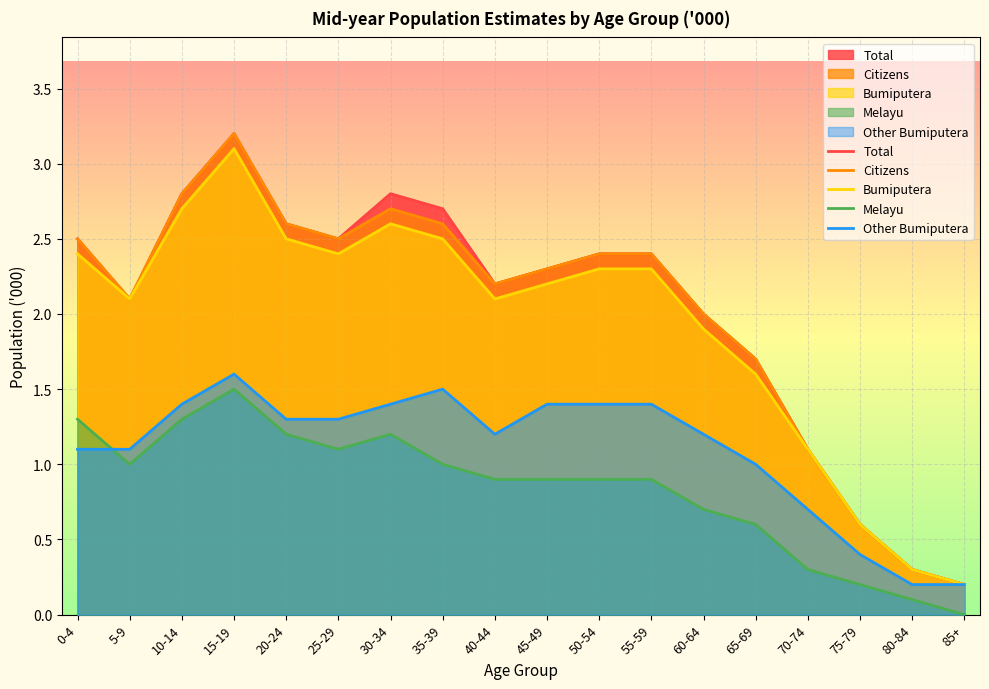

Reading right to left, extract all data points from this chart.

Total: 0.2	0.3	0.6	1.1	1.7	2.0	2.4	2.4	2.3	2.2	2.7	2.8	2.5	2.6	3.2	2.8	2.1	2.5
Citizens: 0.2	0.3	0.6	1.1	1.7	2.0	2.4	2.4	2.3	2.2	2.6	2.7	2.5	2.6	3.2	2.8	2.1	2.5
Bumiputera: 0.2	0.3	0.6	1.1	1.6	1.9	2.3	2.3	2.2	2.1	2.5	2.6	2.4	2.5	3.1	2.7	2.1	2.4
Melayu: 0.0	0.1	0.2	0.3	0.6	0.7	0.9	0.9	0.9	0.9	1.0	1.2	1.1	1.2	1.5	1.3	1.0	1.3
Other Bumiputera: 0.2	0.2	0.4	0.7	1.0	1.2	1.4	1.4	1.4	1.2	1.5	1.4	1.3	1.3	1.6	1.4	1.1	1.1